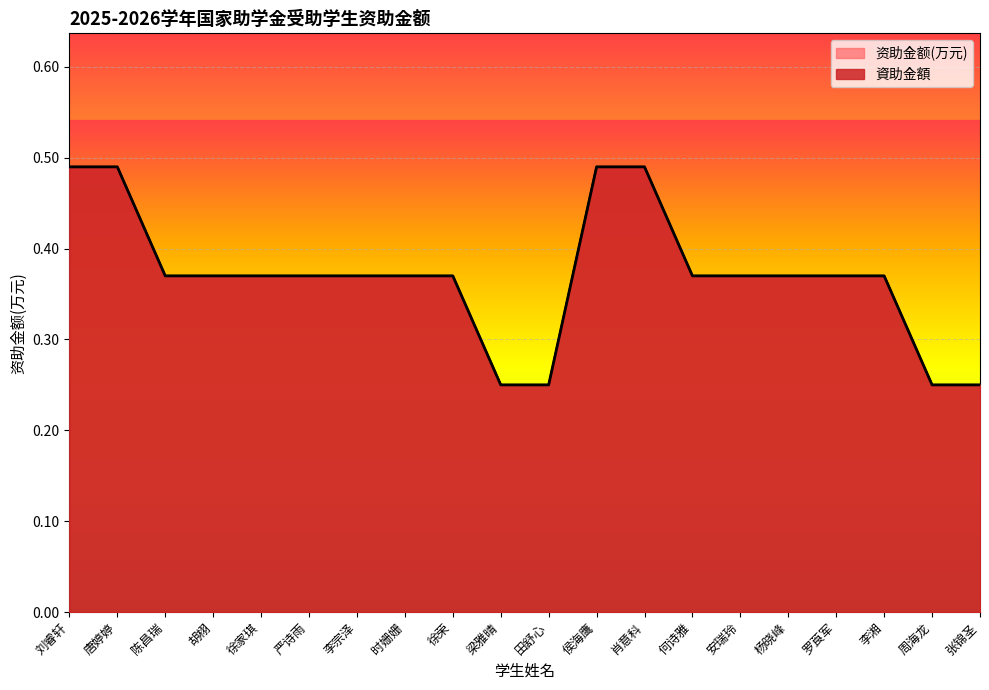

What is the greatest value displayed?

0.5